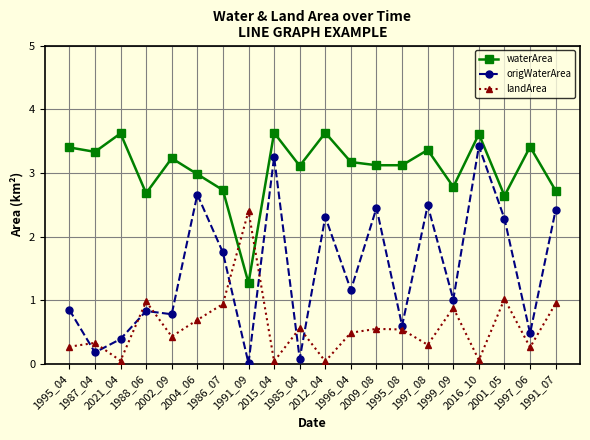

What is the greatest value displayed?

3.6